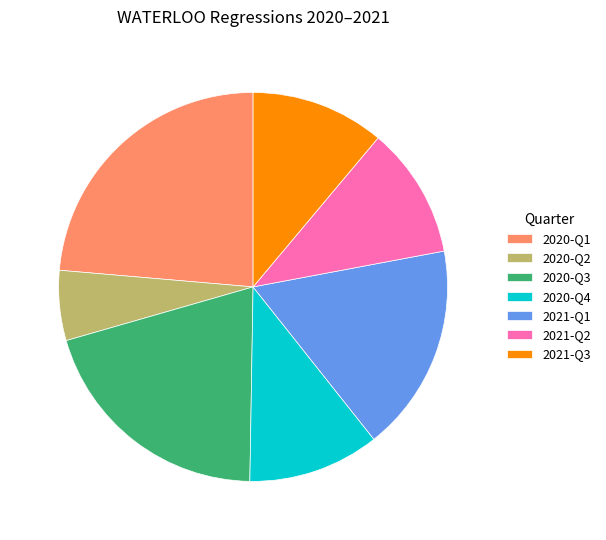

The 2021-Q3 slice represents 11% of the pie. True or false?

True